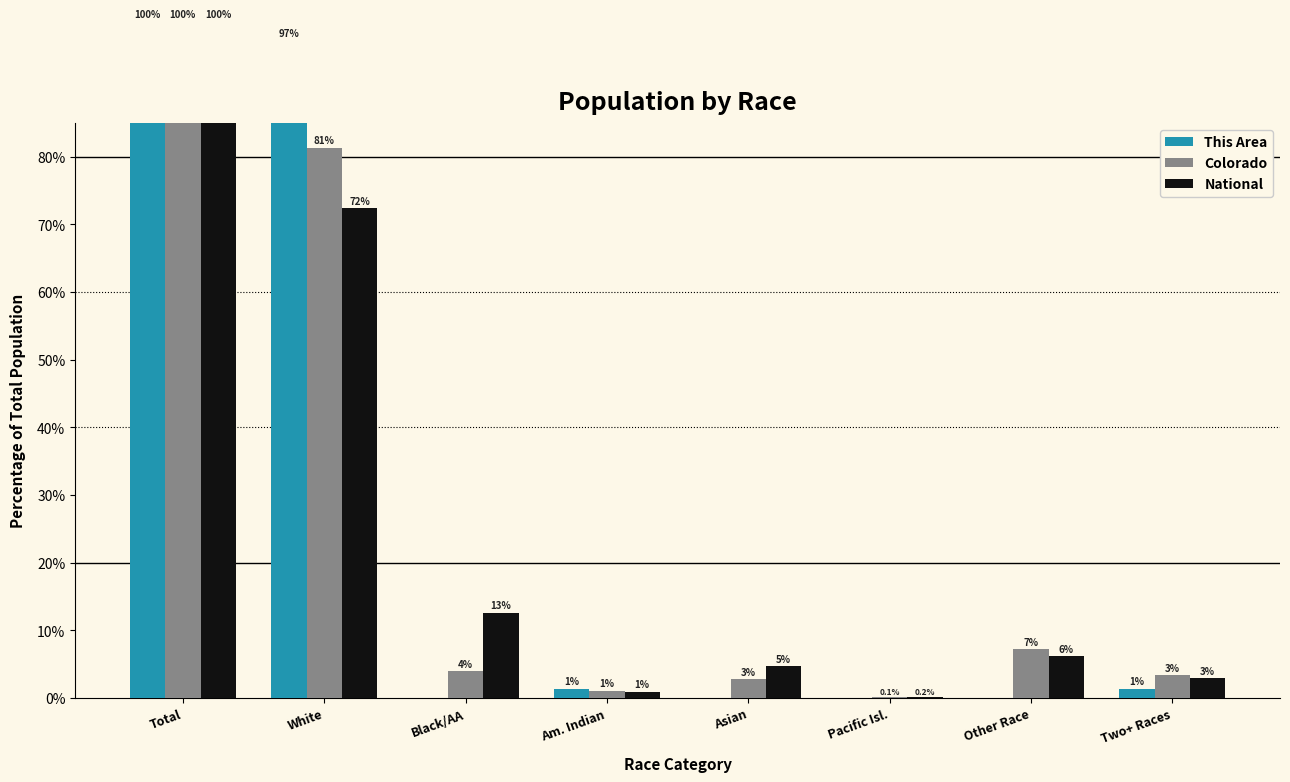

What position from the right is Asian?

4